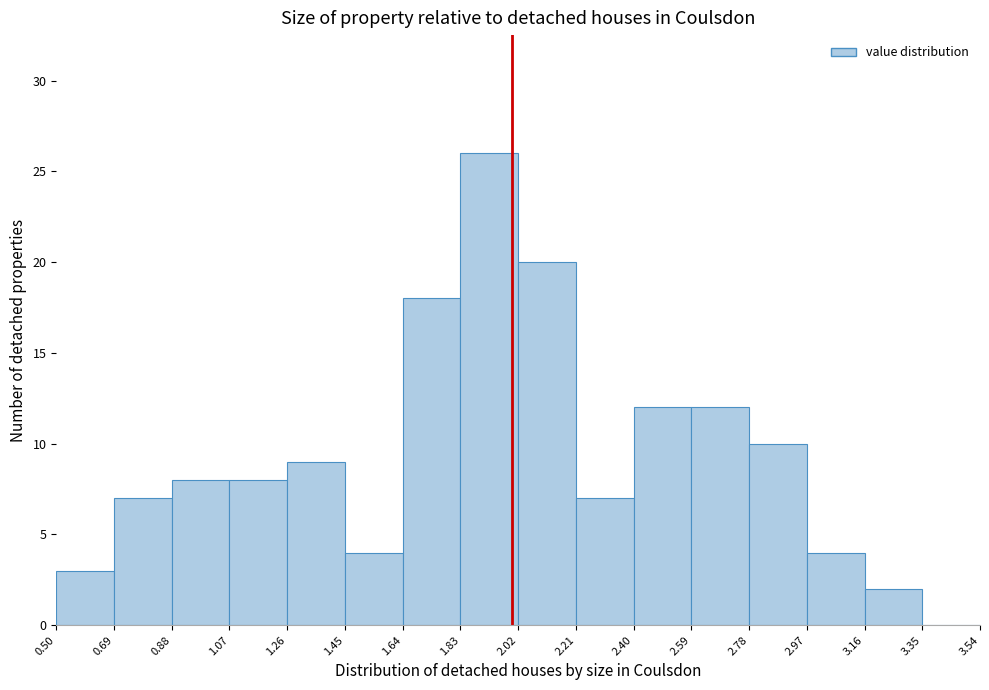

Reading left to right, list every bar in this chart as the range it spans on the x-axis followed by its height. The values are not printed on the chart, so give them approximately, as read against the axis.

0.50 to 0.69: 3
0.69 to 0.88: 7
0.88 to 1.07: 8
1.07 to 1.26: 8
1.26 to 1.45: 9
1.45 to 1.64: 4
1.64 to 1.83: 18
1.83 to 2.02: 26
2.02 to 2.21: 20
2.21 to 2.40: 7
2.40 to 2.59: 12
2.59 to 2.78: 12
2.78 to 2.97: 10
2.97 to 3.16: 4
3.16 to 3.35: 2
3.35 to 3.54: 0